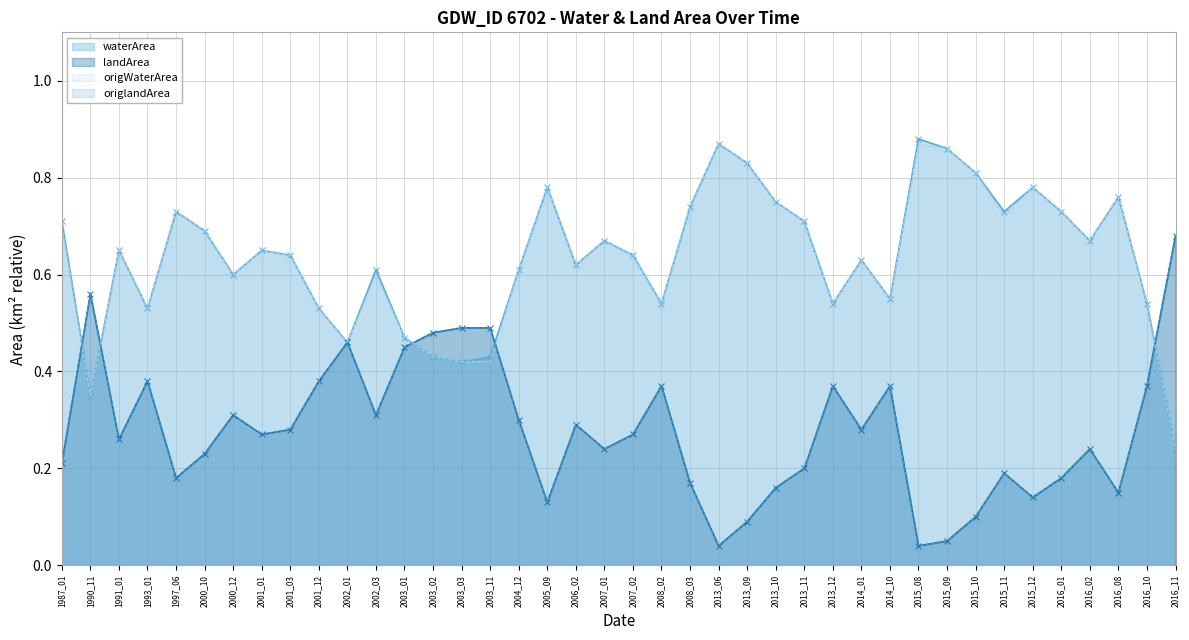

Where do origWaterArea and origlandArea first cross each other?

1987_01 and 1990_11